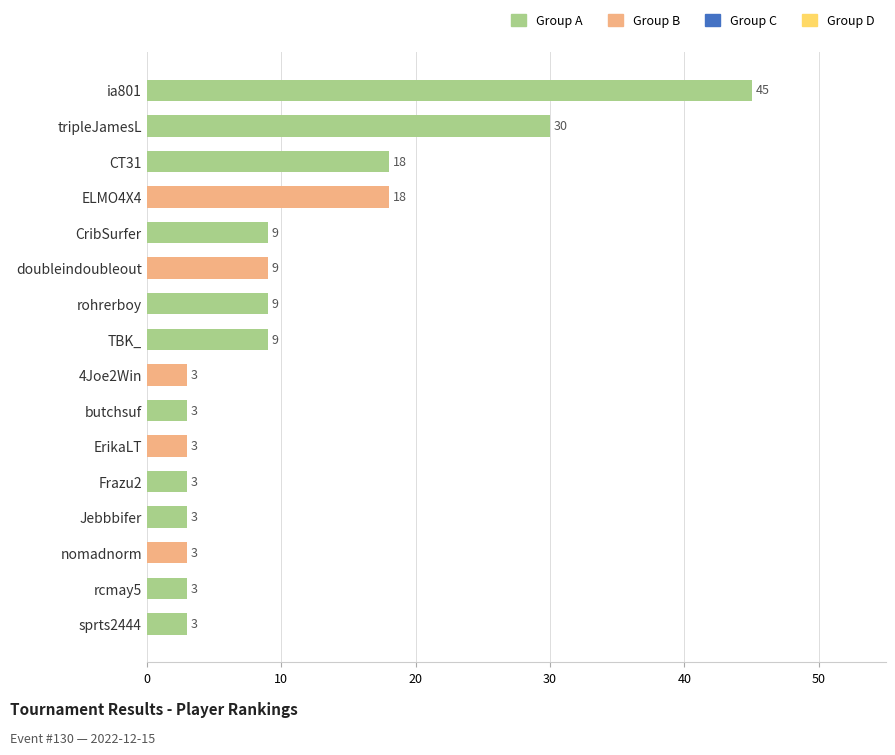

Reading top to bottom, what are all the values shown in this chart?

45	30	18	18	9	9	9	9	3	3	3	3	3	3	3	3